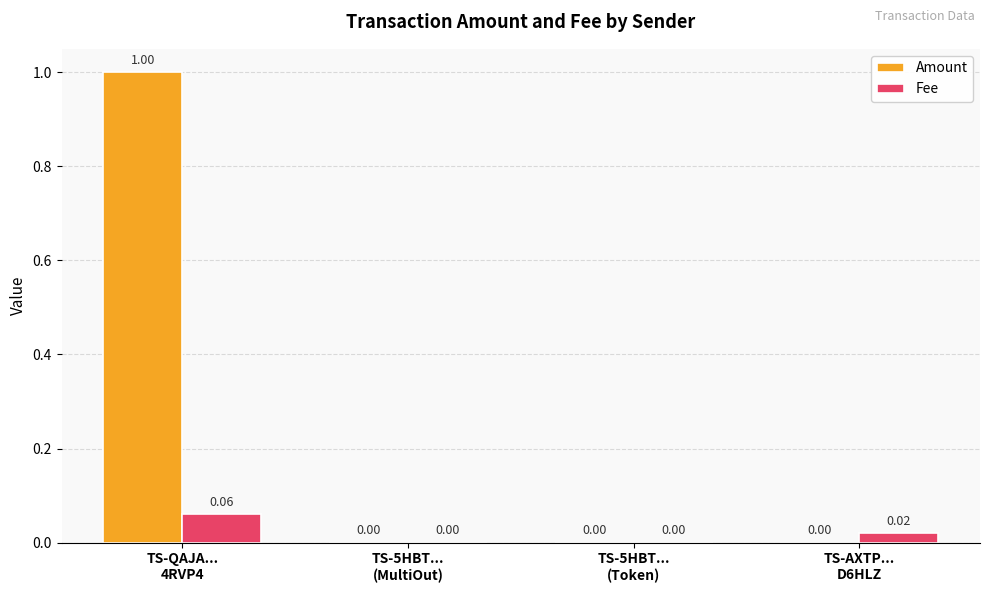

What is the sum of all Amount values?

1.0